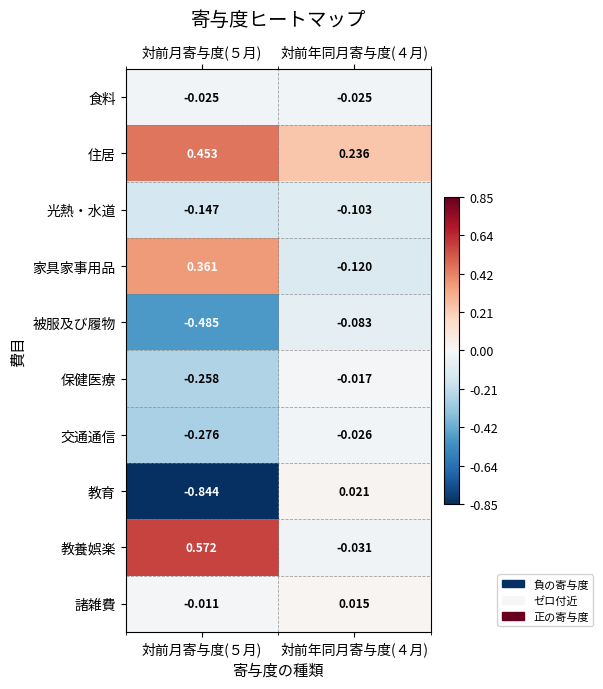

How many positive values does the 教育 series have?

1